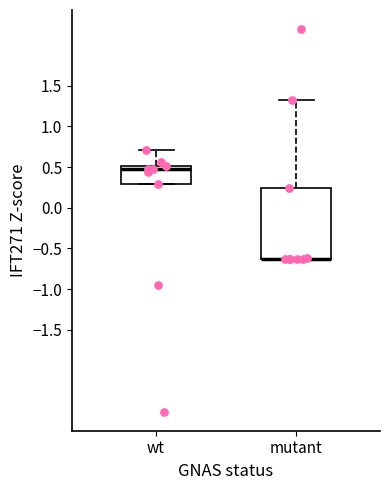

Reading left to right, transcribe this box plot: for each box, give where its median line is, the range the box spans, and where its two whiskers end, as read against the y-axis. The values are not printed on the chart, so give them approximately, as read against the axis.

wt: median 0.45, box 0.30 to 0.50, whiskers 0.30 to 0.70
mutant: median -0.65 (drawn on the box's lower edge), box -0.65 to 0.25, whiskers -0.65 to 1.35